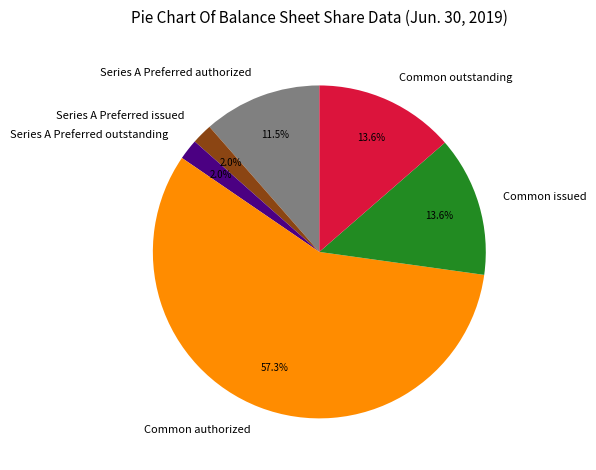

The Common outstanding slice represents 14% of the pie. True or false?

True